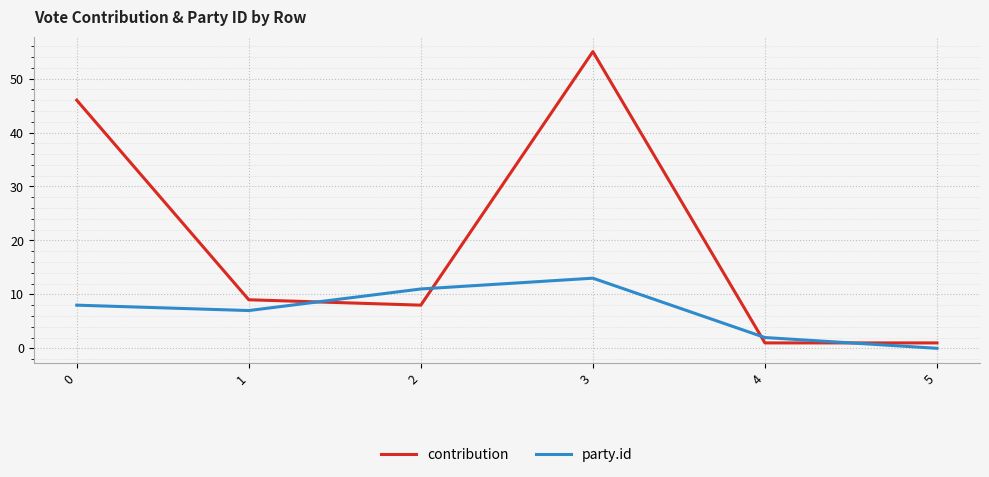

What is the maximum value for contribution?

55